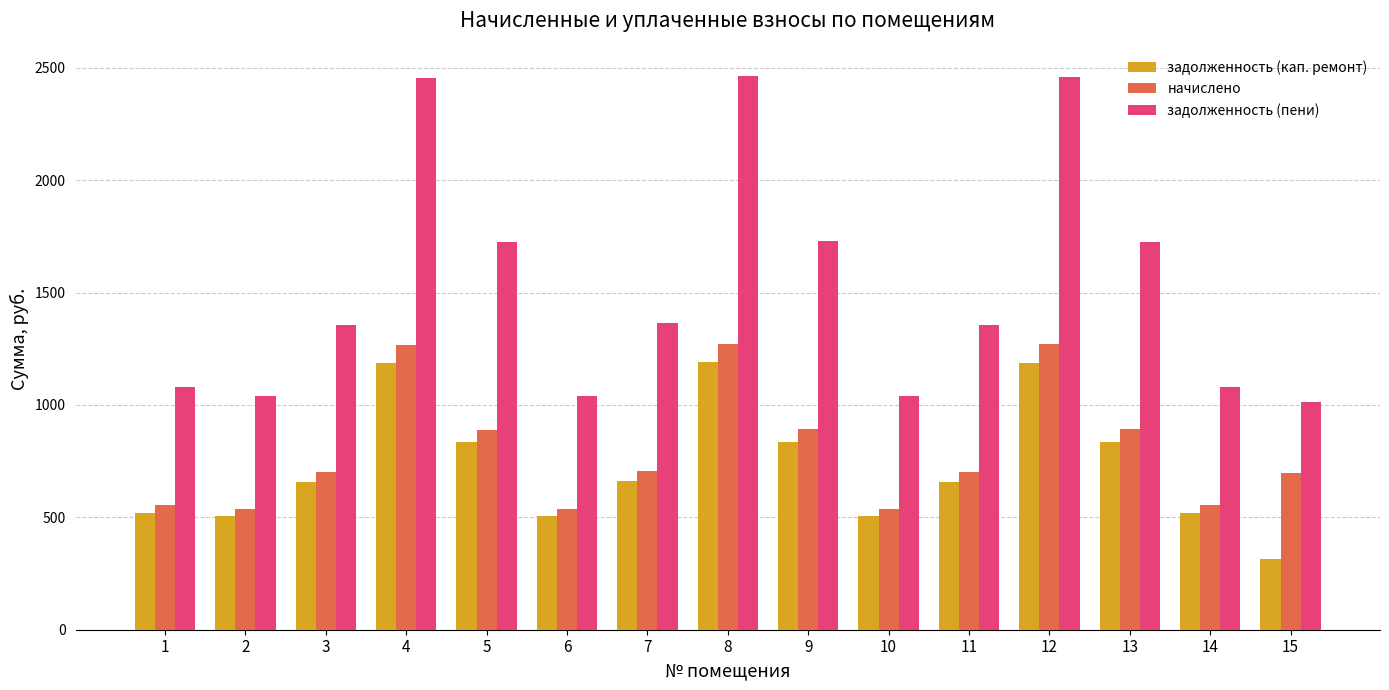

What is the value of the задолженность (кап. ремонт) bar at the 1st from the left?

521.4